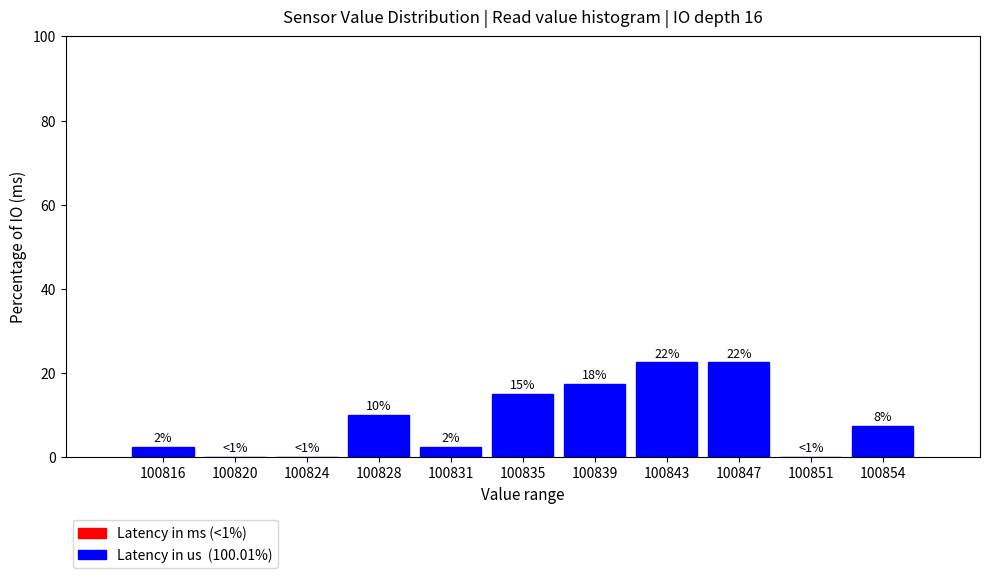

Are the bars horizontal?

No